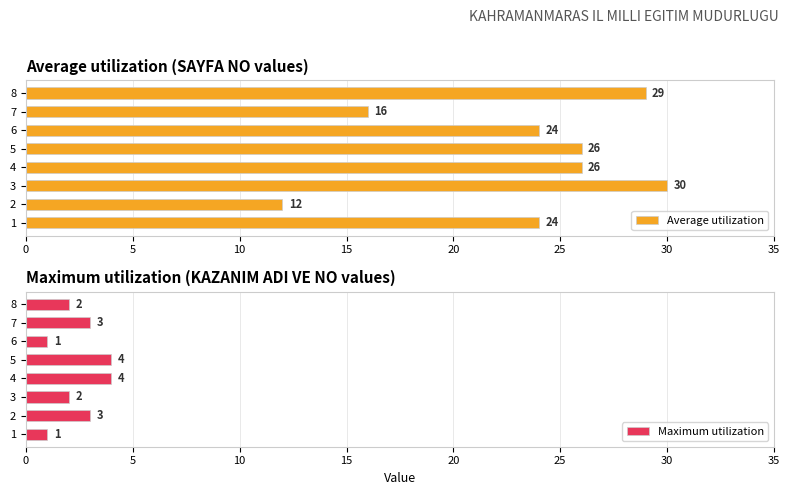

The value of Average utilization at 1 is 17. True or false?

False